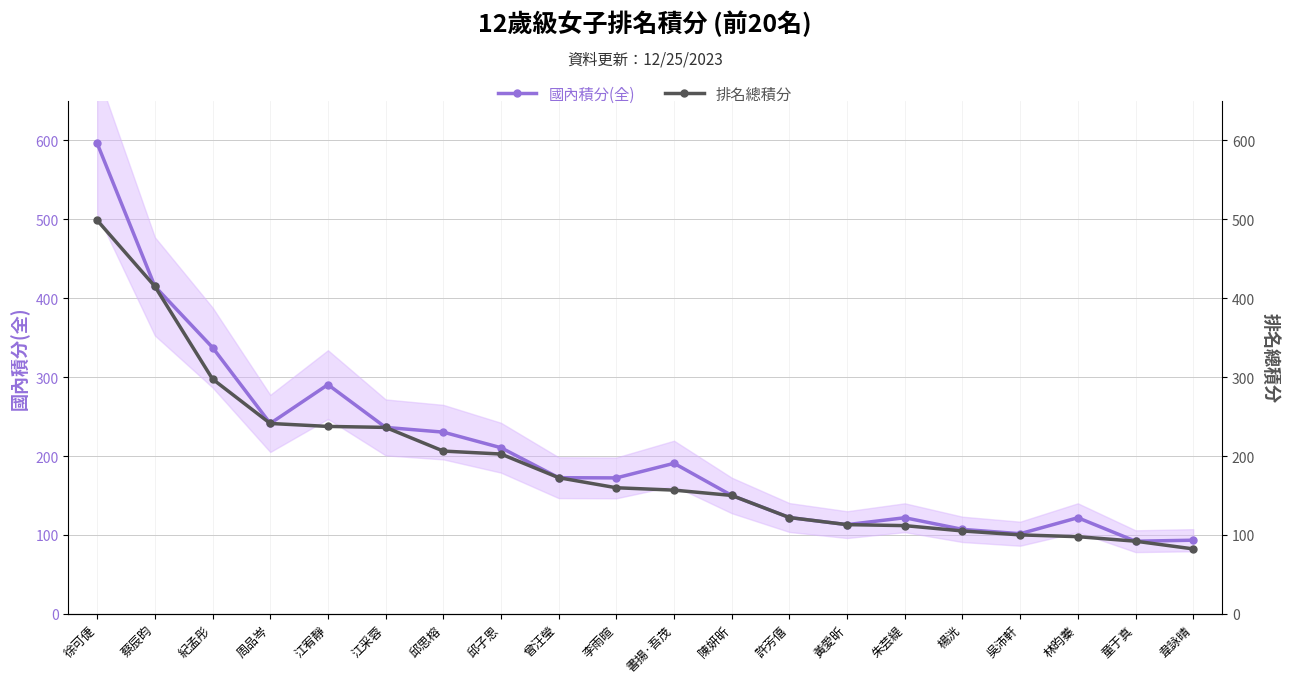

What is the difference between the maximum and minimum values in the 國內積分(全) series?

504.2